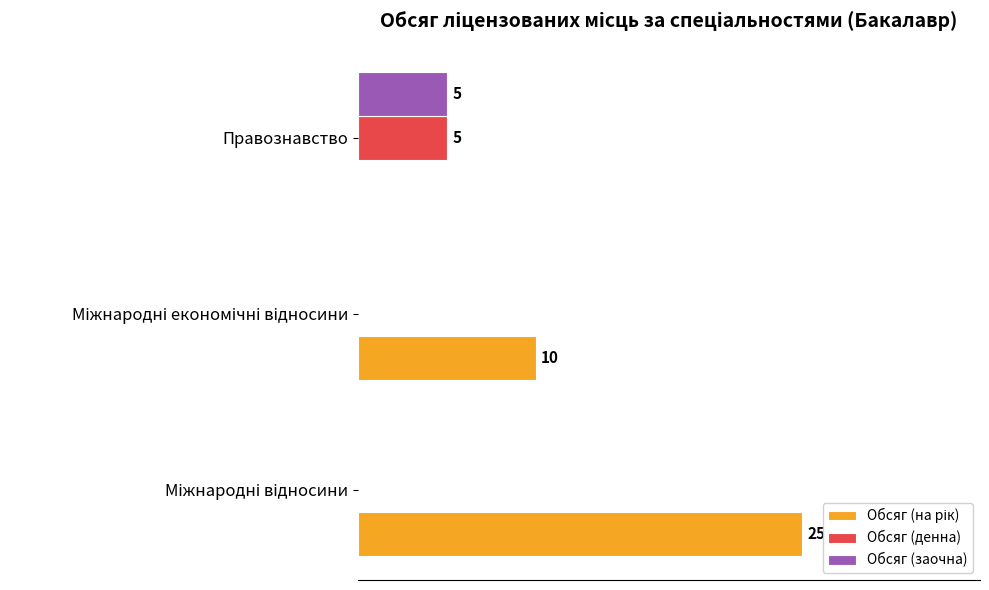

Reading left to right, what are all the values shown in this chart?

Обсяг (на рік): 25	10	0
Обсяг (денна): 0	0	5
Обсяг (заочна): 0	0	5